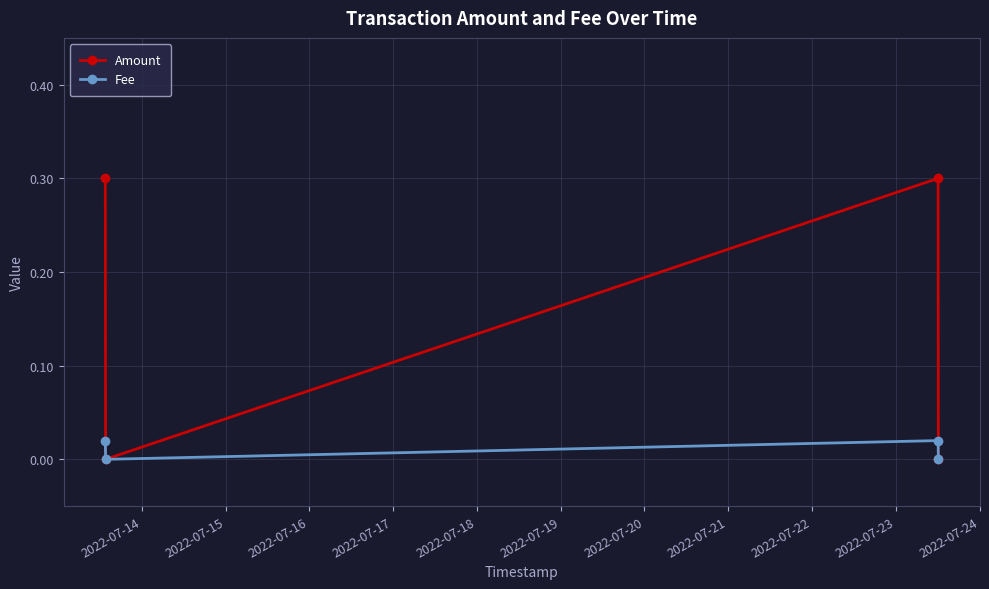

True or false: Fee has more than 1 interior local peaks.

False